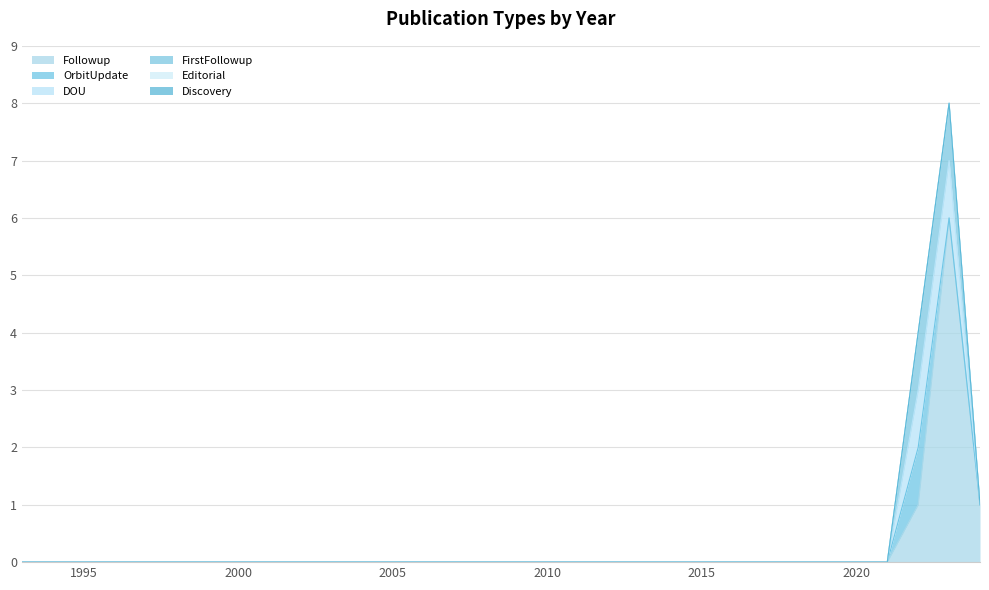

What are all the series names shown in the legend?

Followup, OrbitUpdate, DOU, FirstFollowup, Editorial, Discovery